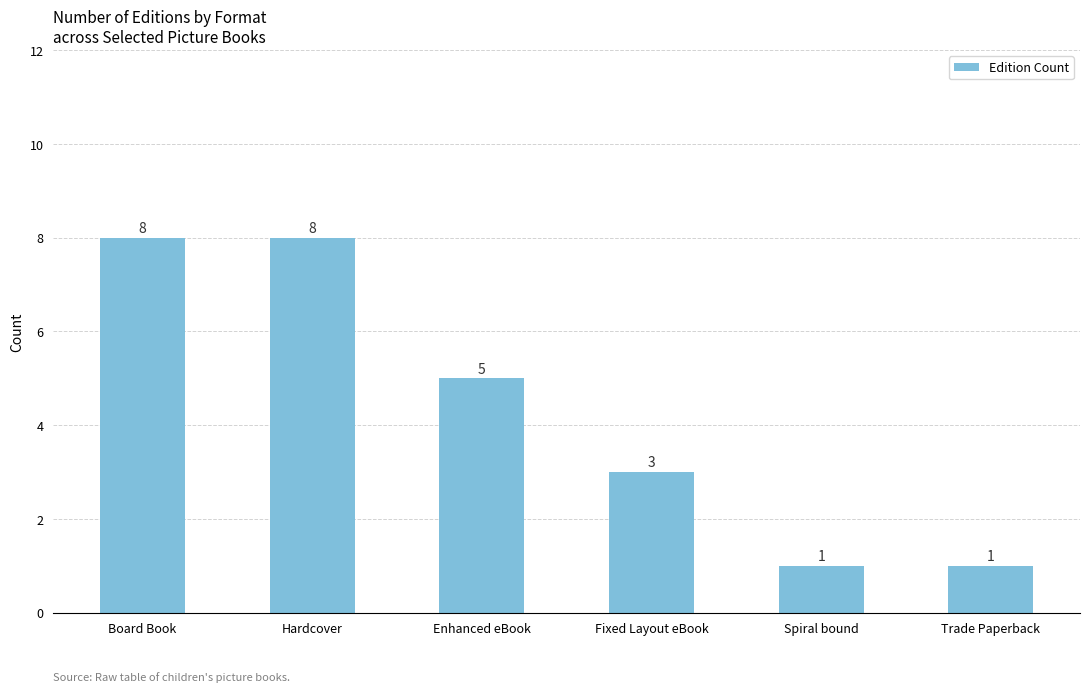

What is the smallest value displayed?

1